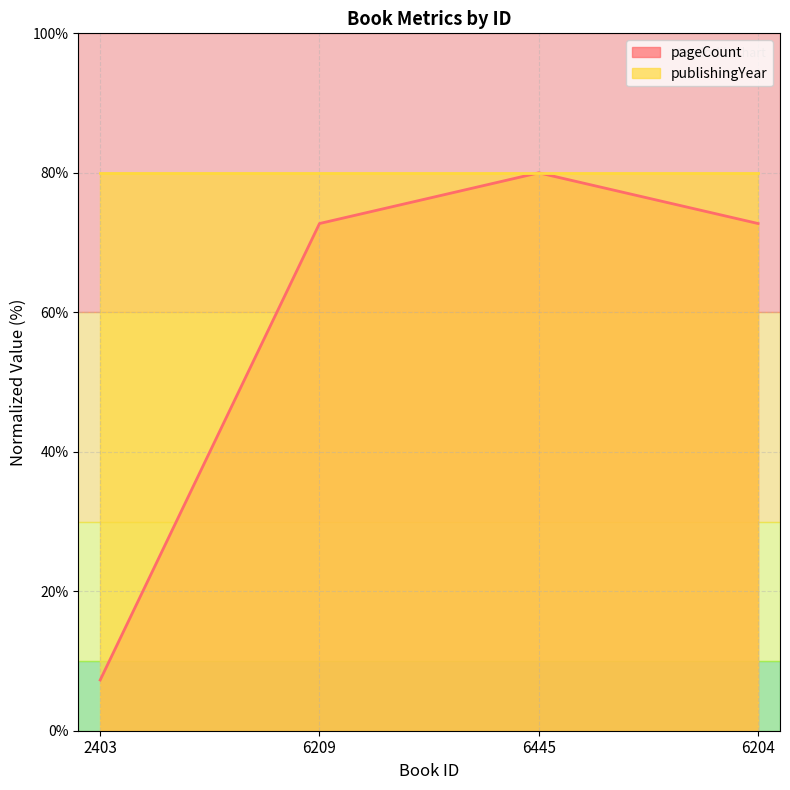

How many data points are above 72?

3